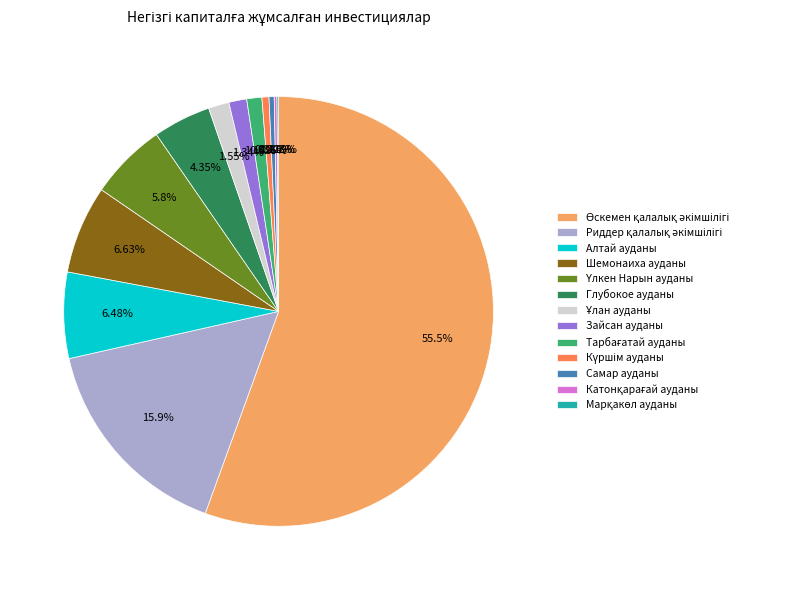

To the nearest percent, what is the average slice percentage?

8%